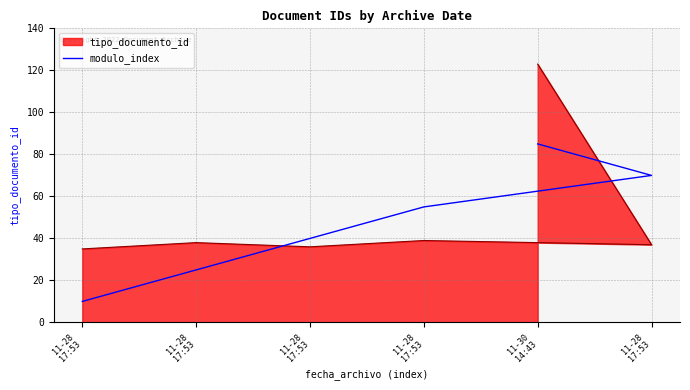

The chart shows a value of 34 at 11-28
17:53. True or false?

False